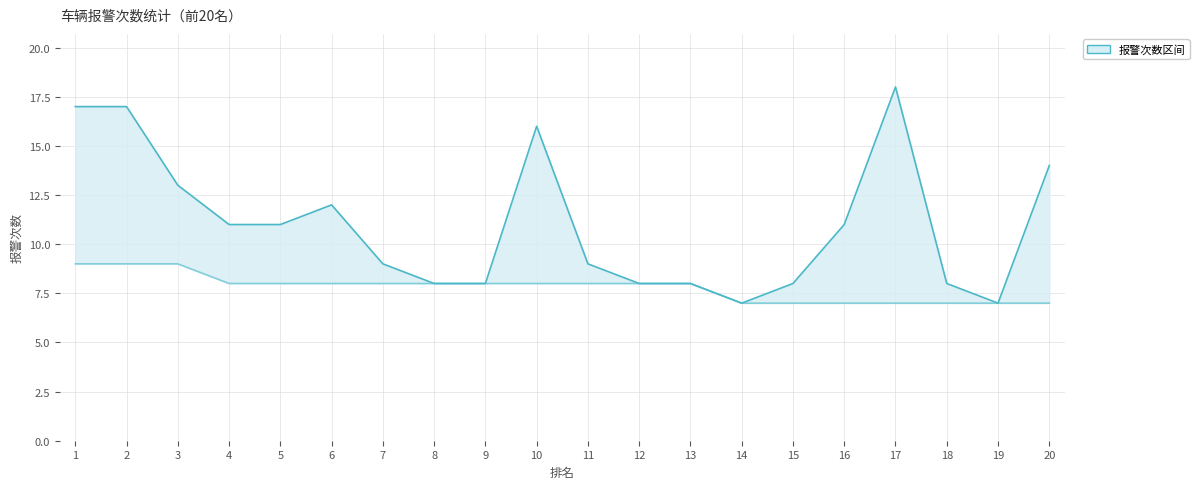

The 本期报警次数 series shows 11 at 20. True or false?

False